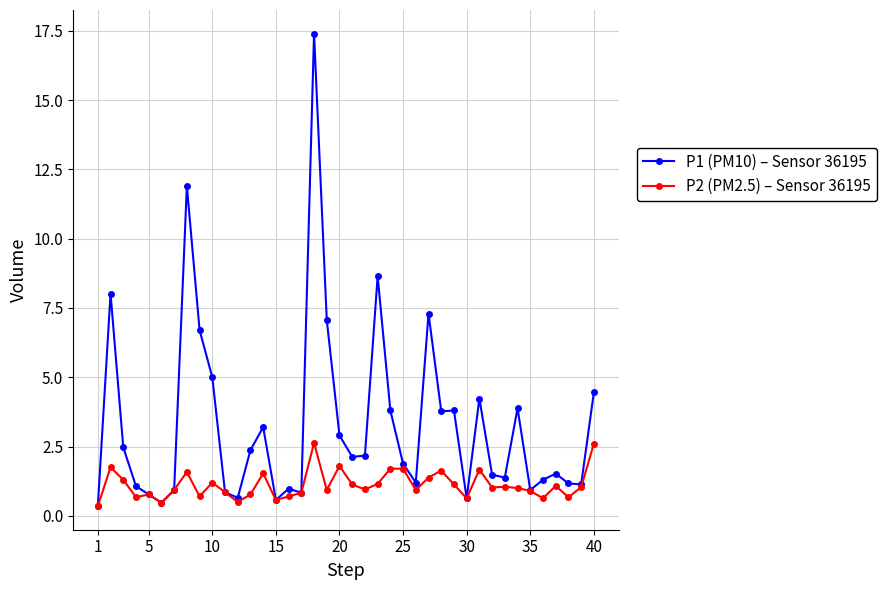

Rank the series by their average value, from lowest to highest.

P2 (PM2.5) – Sensor 36195, P1 (PM10) – Sensor 36195